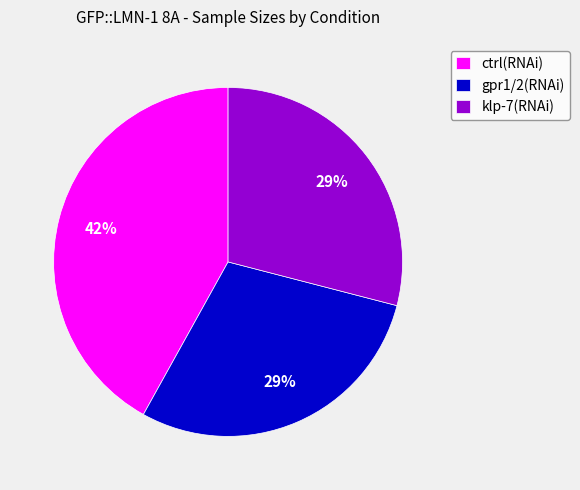

True or false: klp-7(RNAi) accounts for 29% of the total.

True